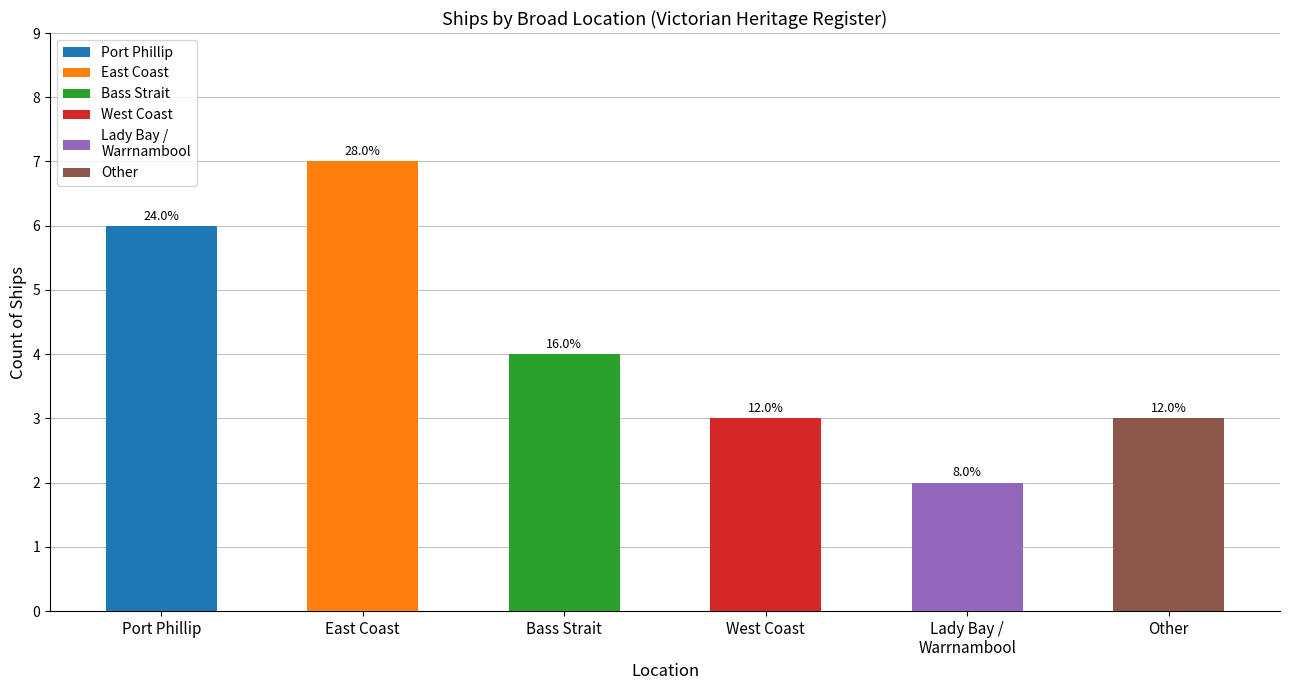

Where does the data first go above 4?

Port Phillip